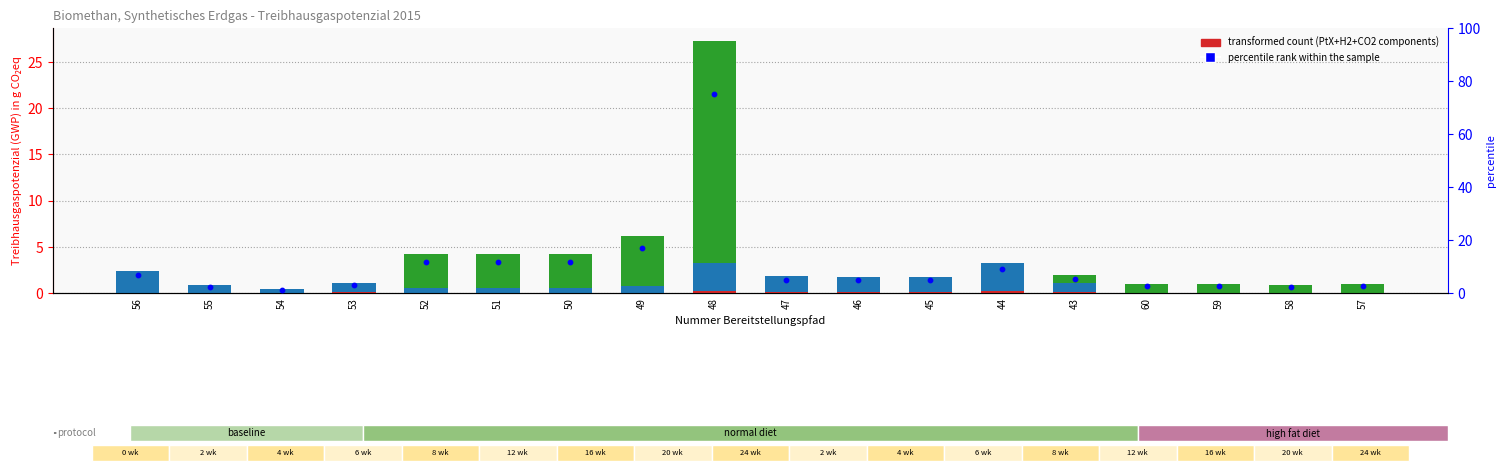

At how many categories does at least one series exceed 6?

7